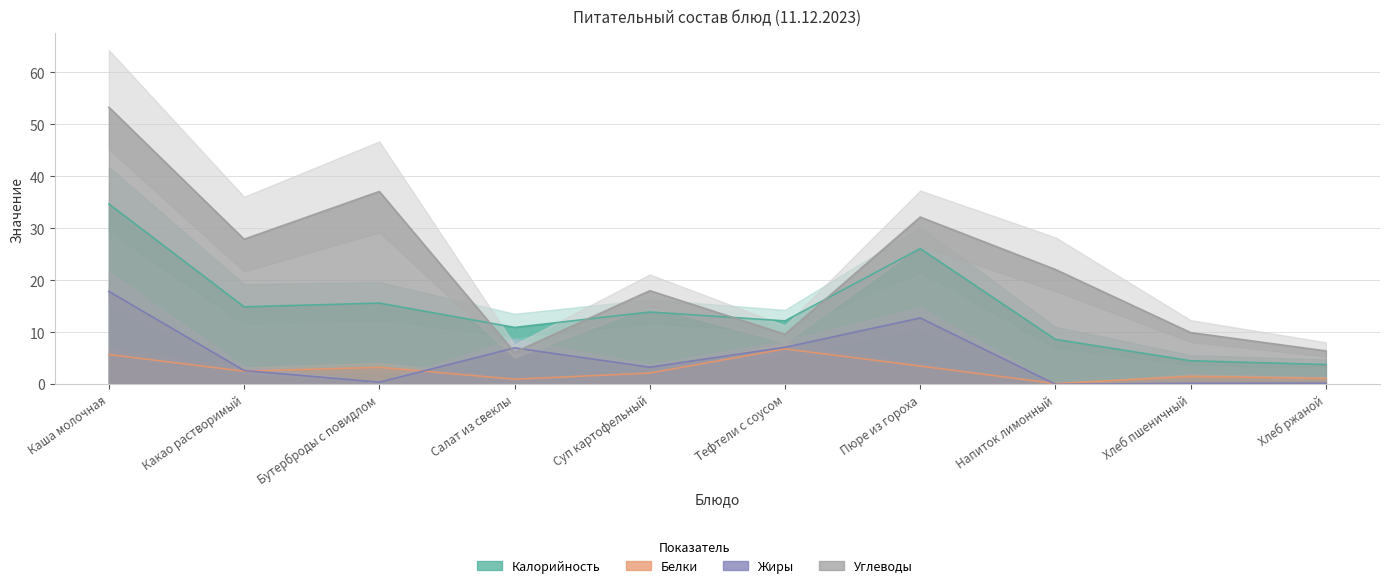

List the labels in order of Углеводы value, largest first.

Каша молочная, Бутерброды с повидлом, Пюре из гороха, Какао растворимый, Напиток лимонный, Суп картофельный, Хлеб пшеничный, Тефтели с соусом, Хлеб ржаной, Салат из свеклы